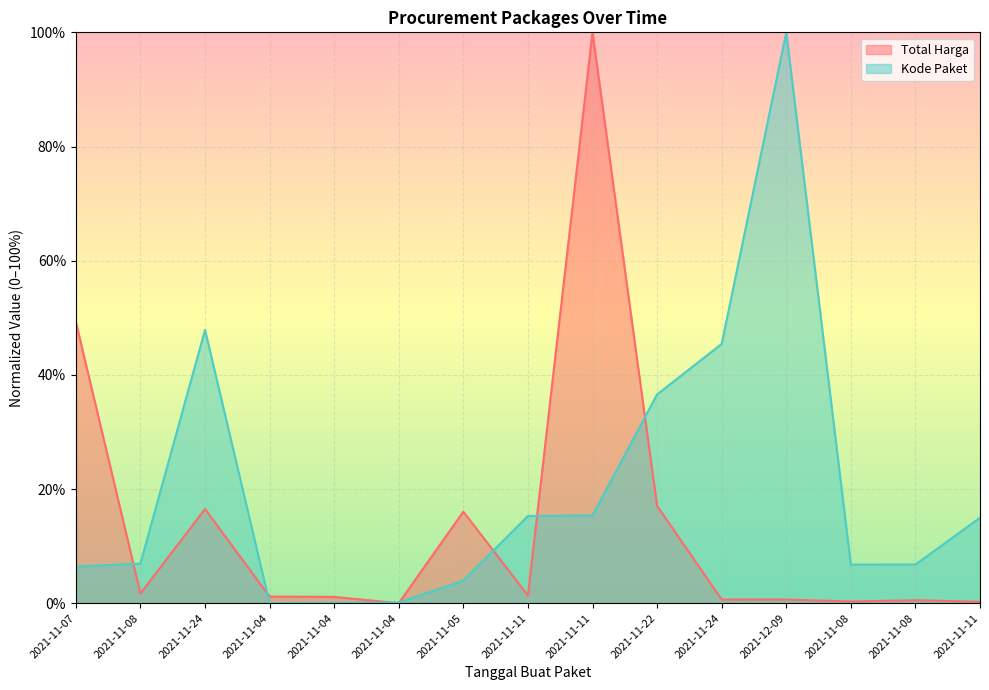

Is it true that Kode Paket equals 19.0 at 2021-11-24?

False